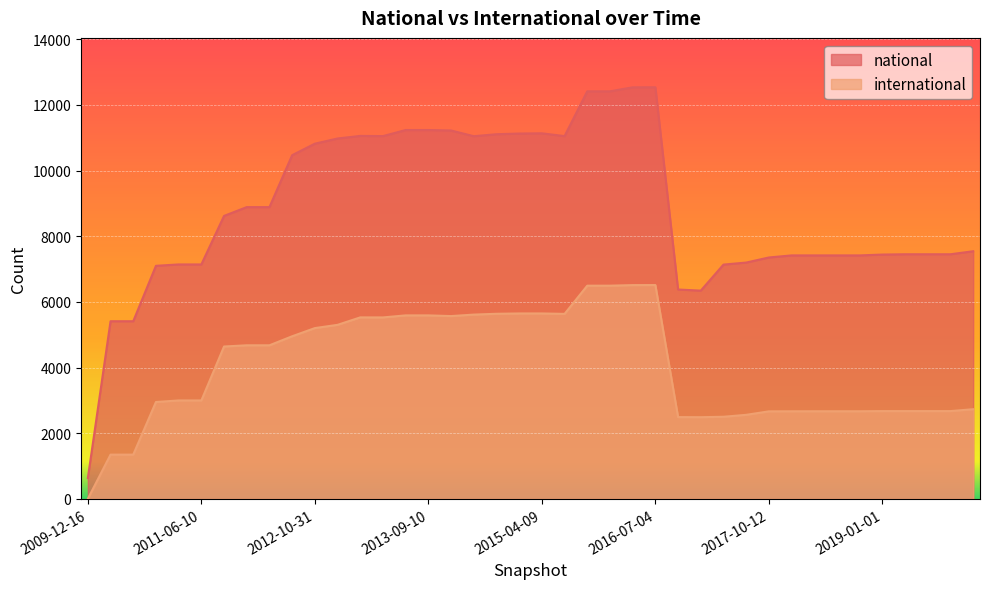

What is the maximum value shown in the chart?

12536